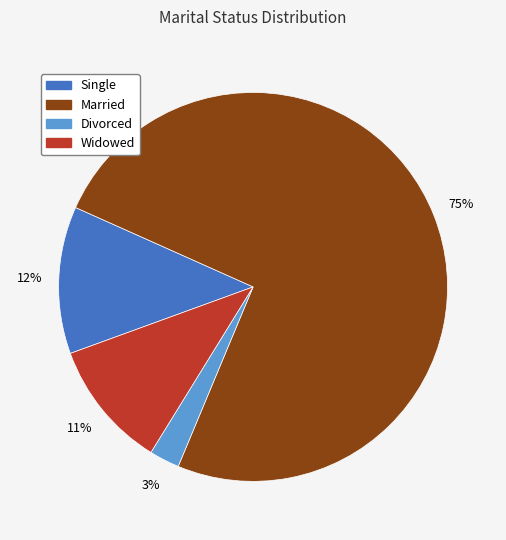

How many slices are in this pie chart?

4